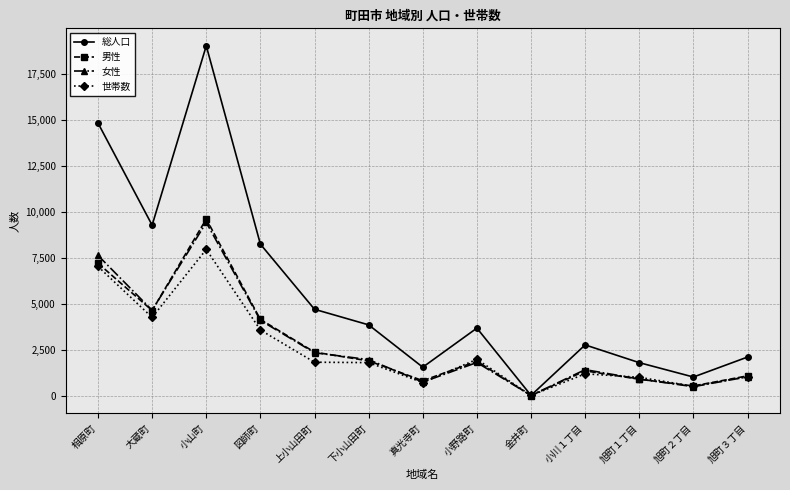

Is it true that 女性 equals 1411 at 小川１丁目?

True